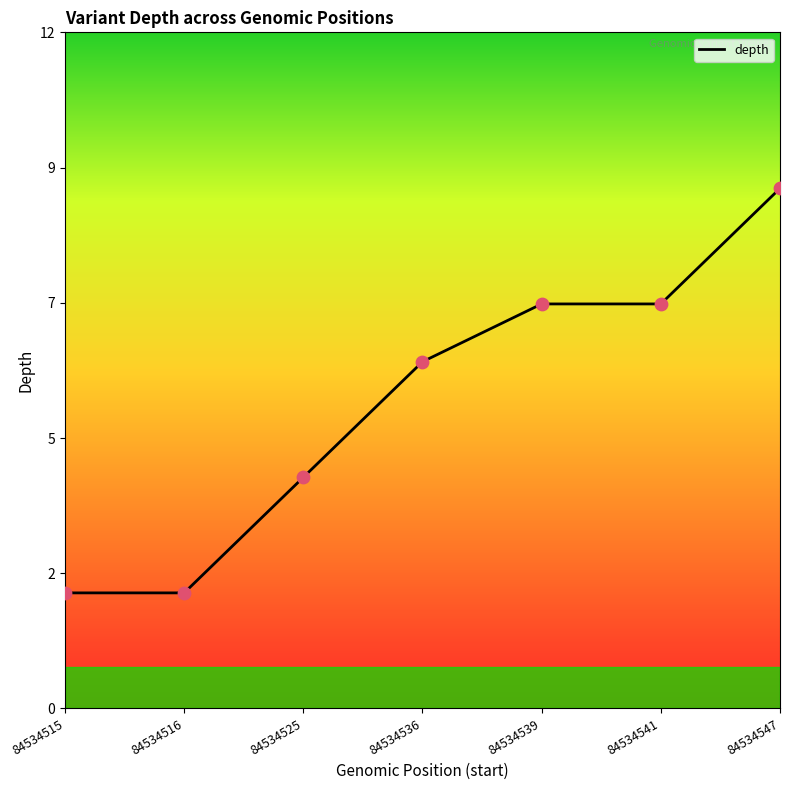

What is the change in value from 84534515 to 84534541?

+5